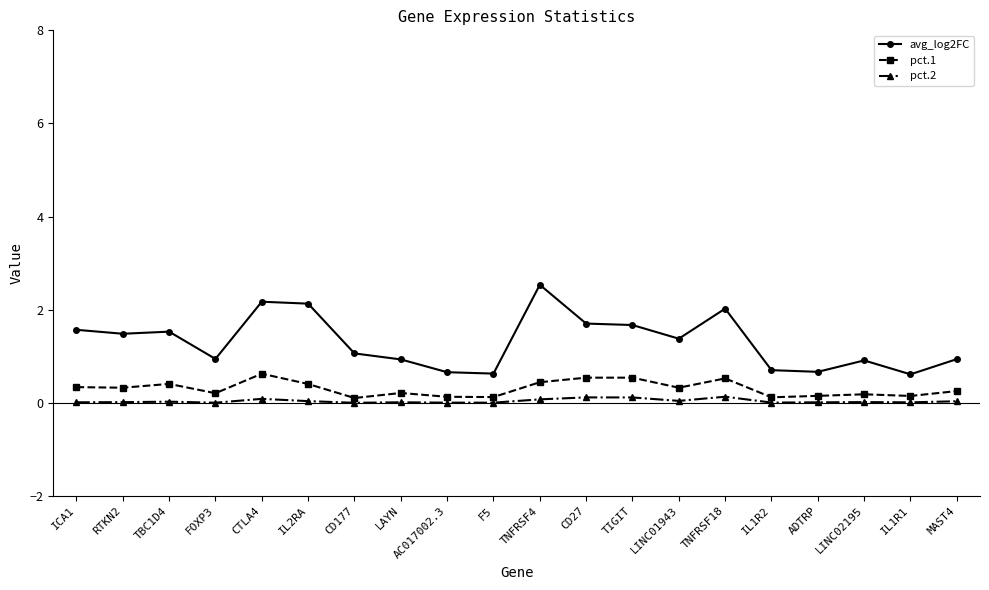

What is the label of the 11th point from the left?

TNFRSF4